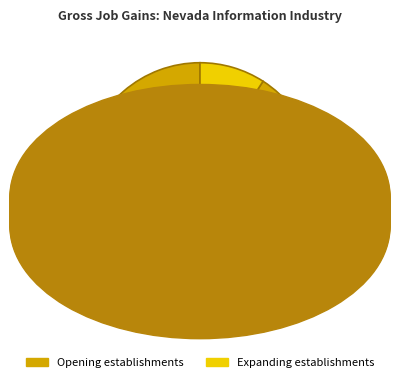

Approximately how many times larger is the value at Opening establishments compared to Expanding establishments?

10.0